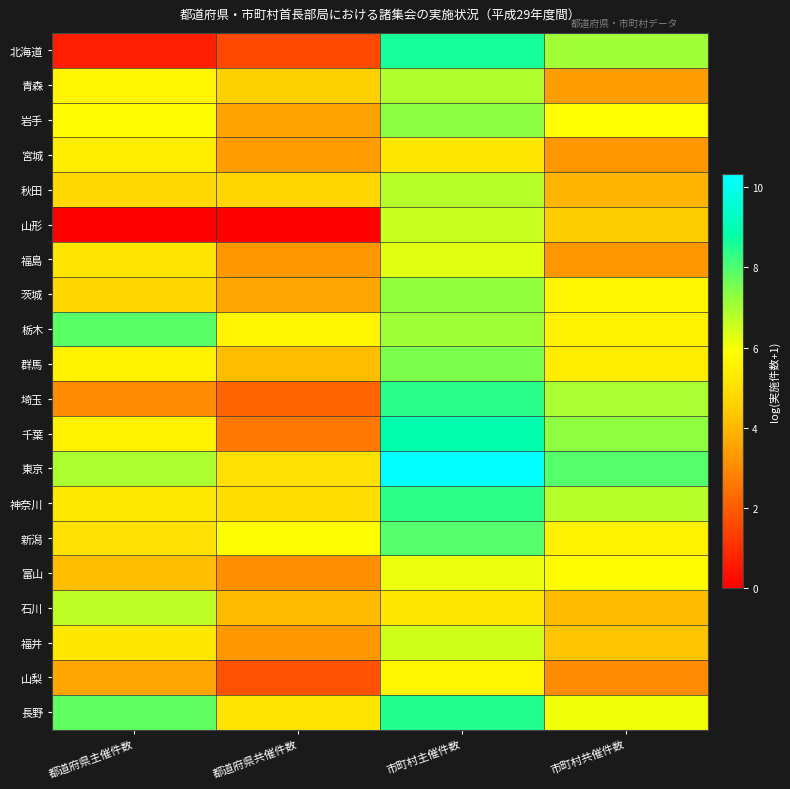

Which series has the largest total across all categories?

東京